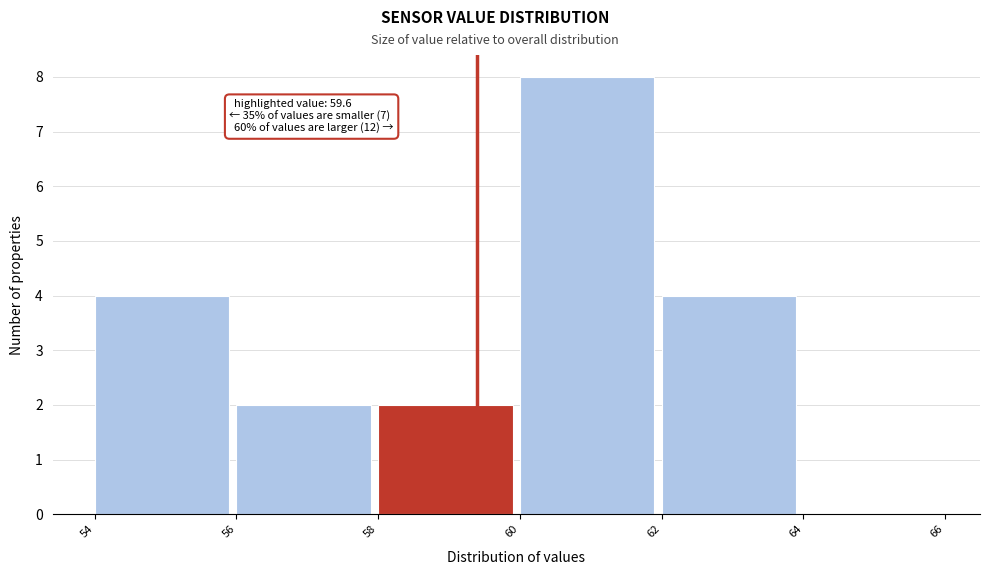

Reading left to right, extract all data points from this chart.

54=4	56=2	58=2	60=8	62=4	64=0